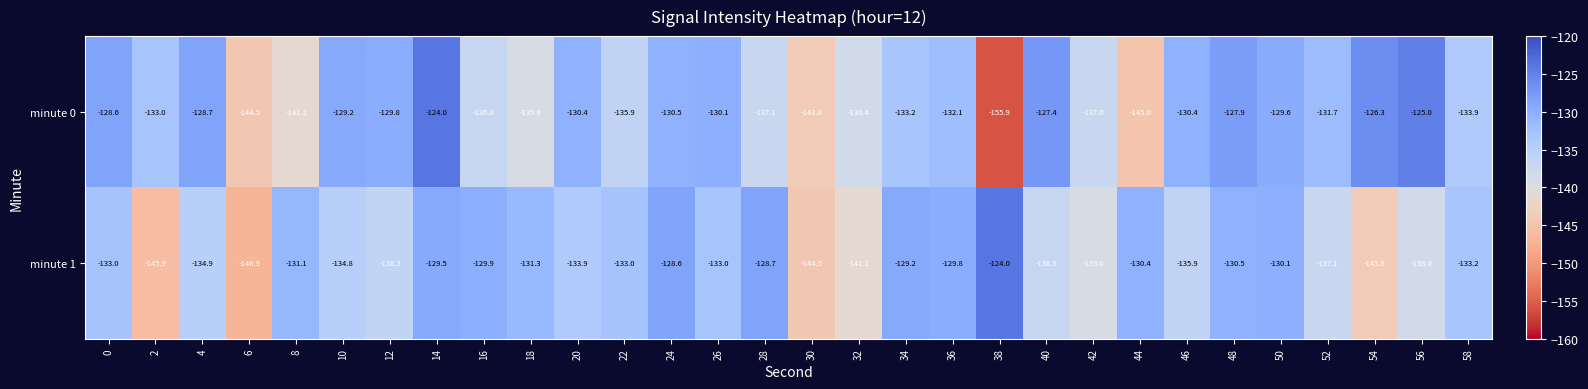

How many distinct data groups are displayed?

2